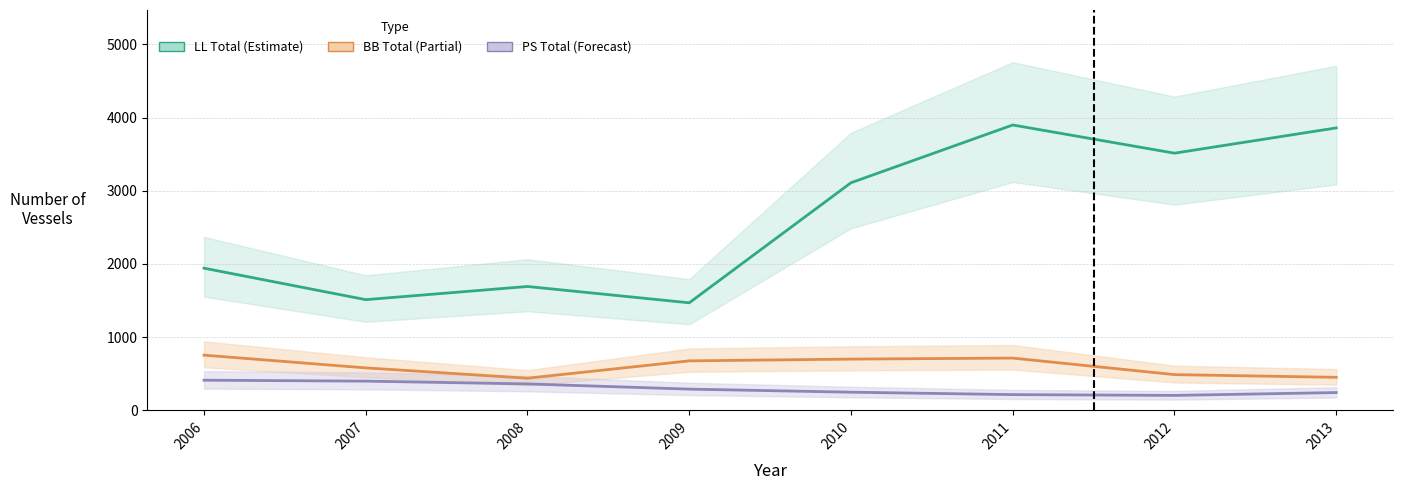

List the series in order of their peak value, lowest first.

PS Total, BB Total, LL Total